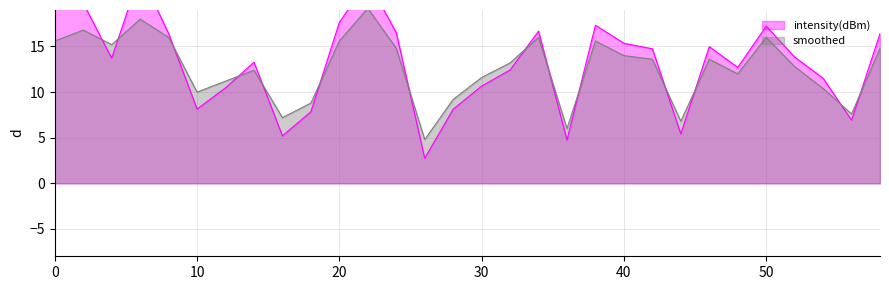

Which series changed the most between 14 and 36?

intensity(dBm)